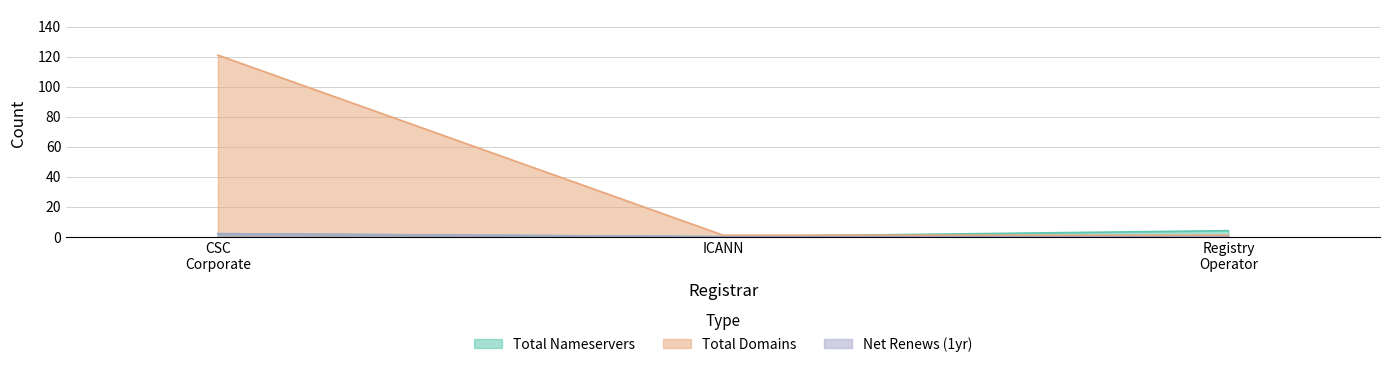

At how many categories does at least one series exceed 88?

1